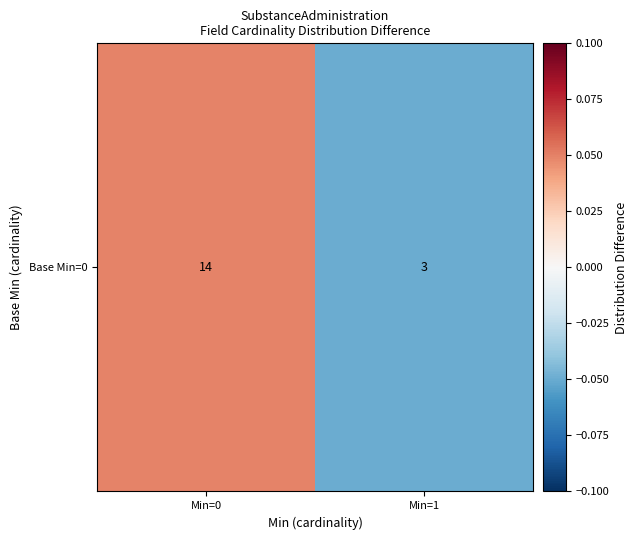

Is it true that the value at Min=0 is 0.1?

False